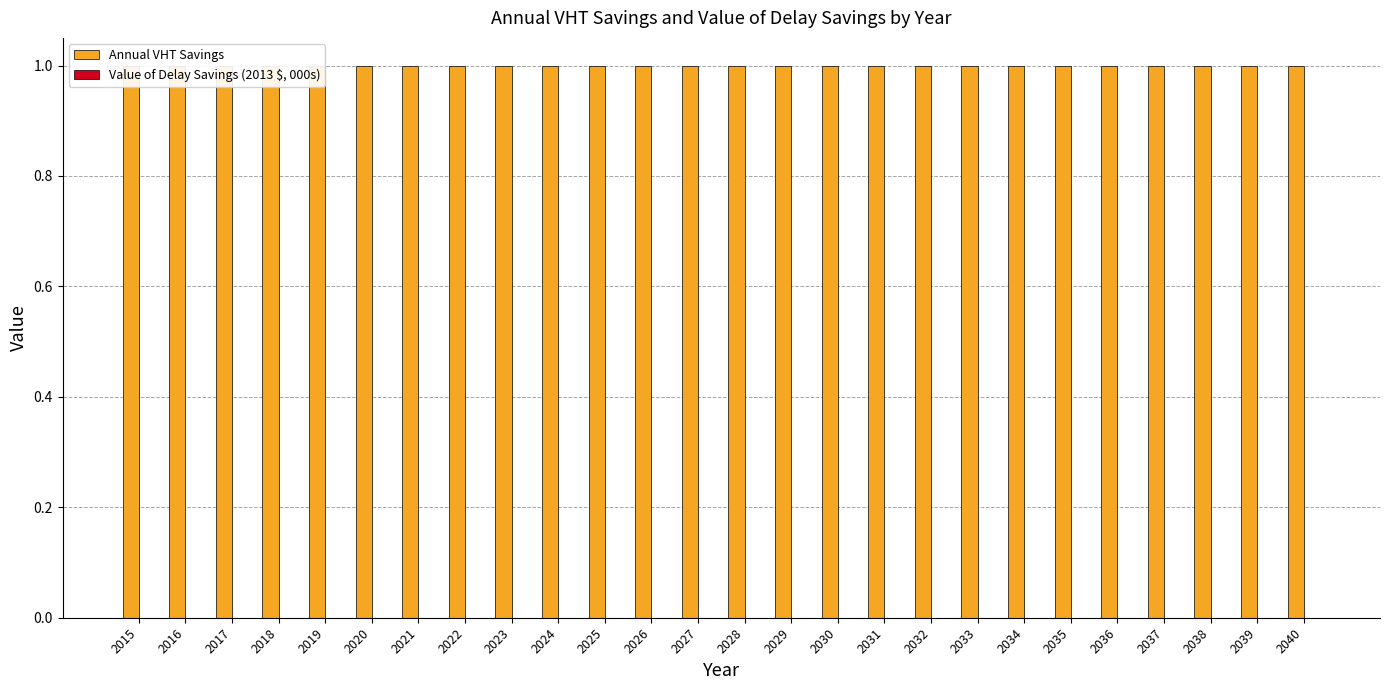

At which label does Value of Delay Savings (2013 $, 000s) reach its minimum?

2015